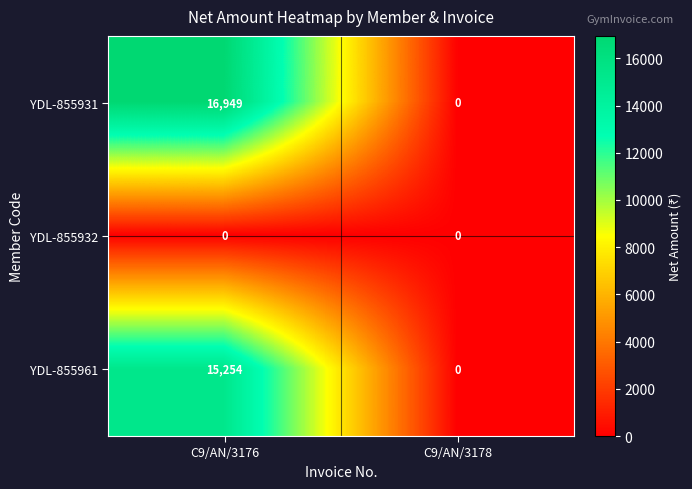

Which series has the largest total across all categories?

YDL-855931